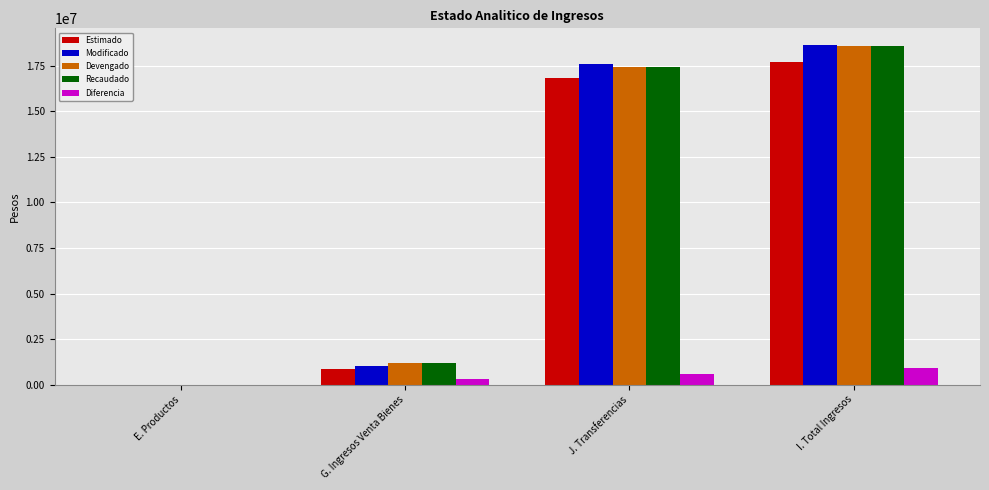

What is the greatest value displayed?

18628098.1